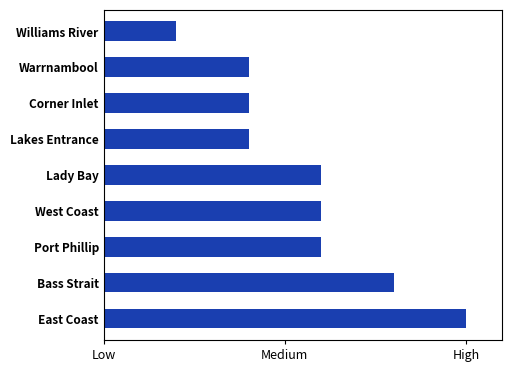

What is the sum of all values?

25